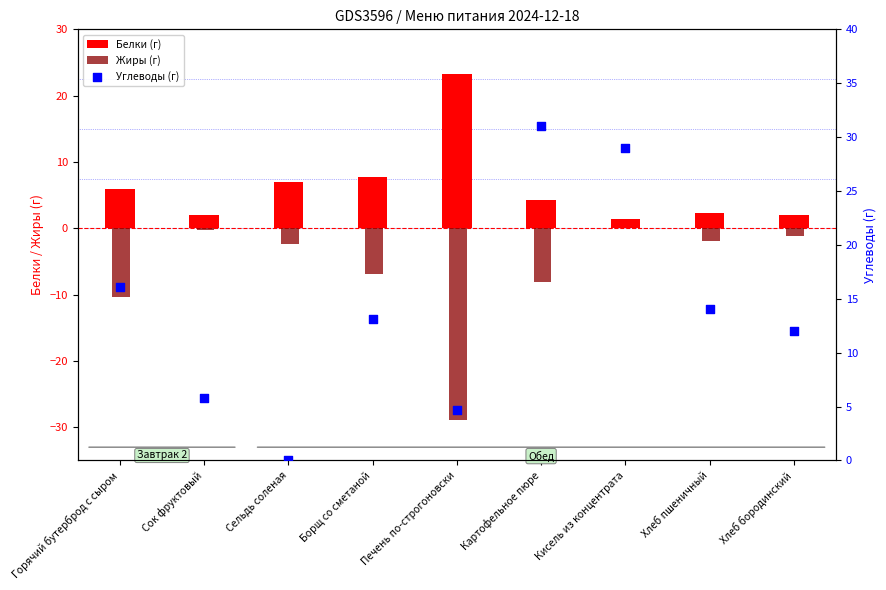

Is the value of Белки (г) at Печень по-строгоновски greater than the value of Углеводы (г) at Хлеб бородинский?

Yes